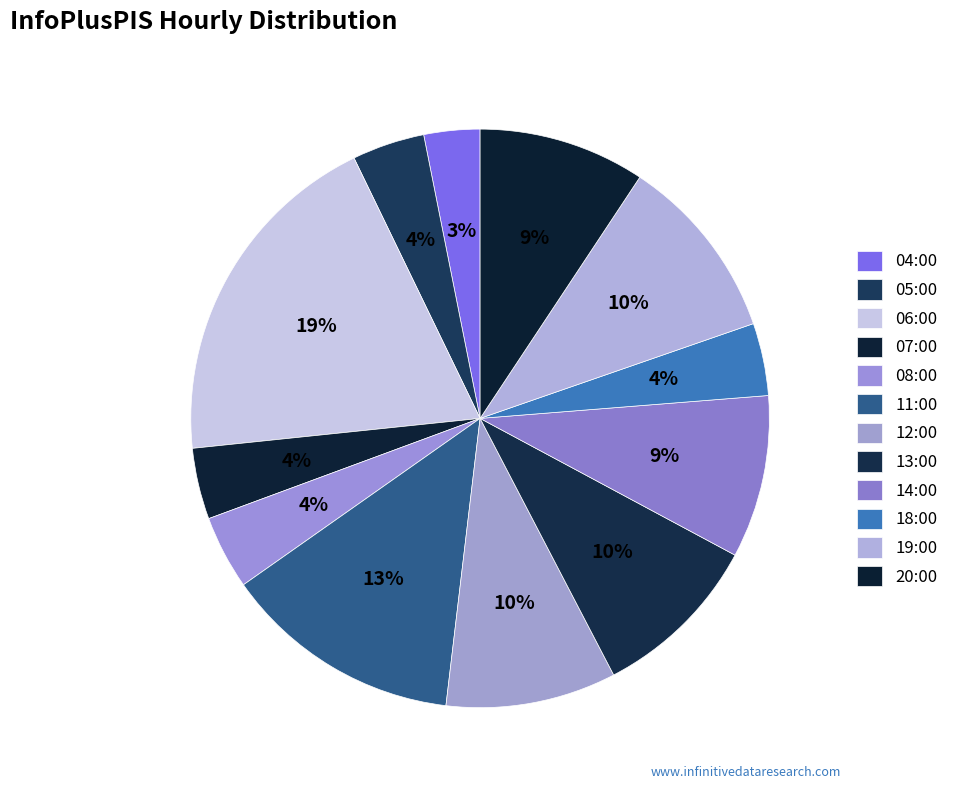

To the nearest percent, what is the average slice percentage?

8%